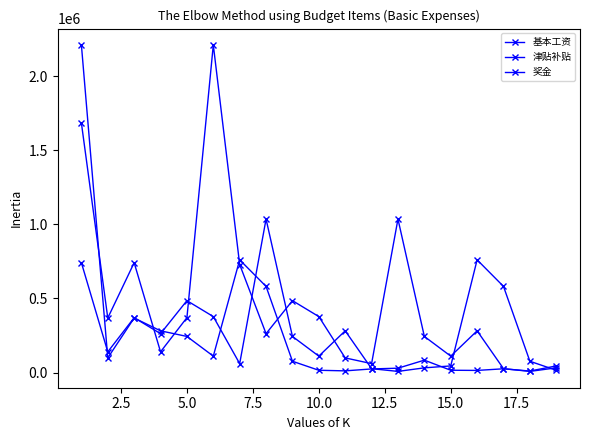

How many values in the 基本工资 series are below 282022?

9